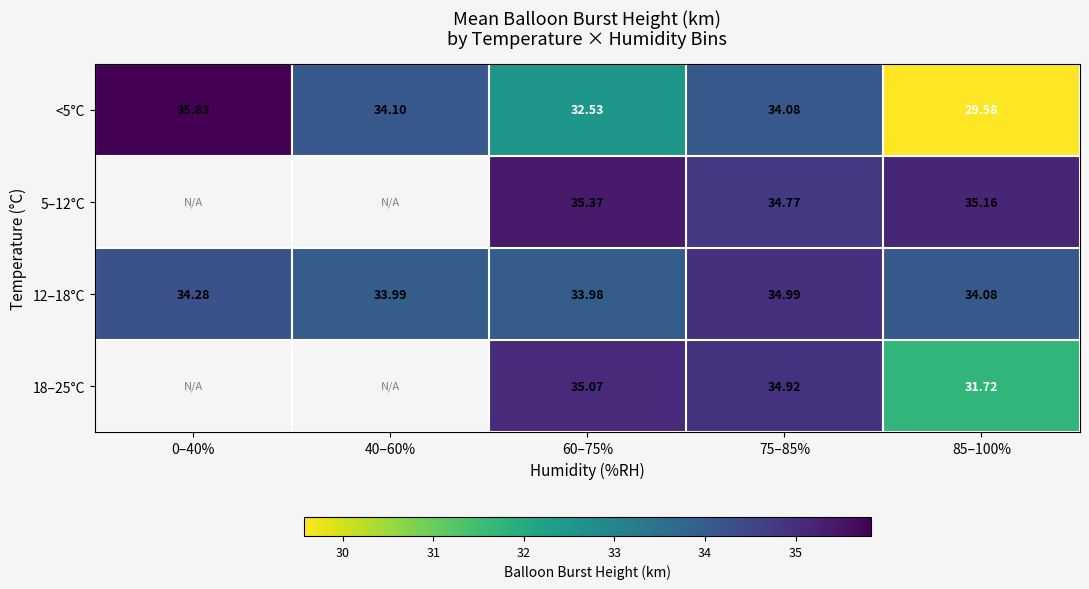

How many data points in <5°C are less than 34?

2